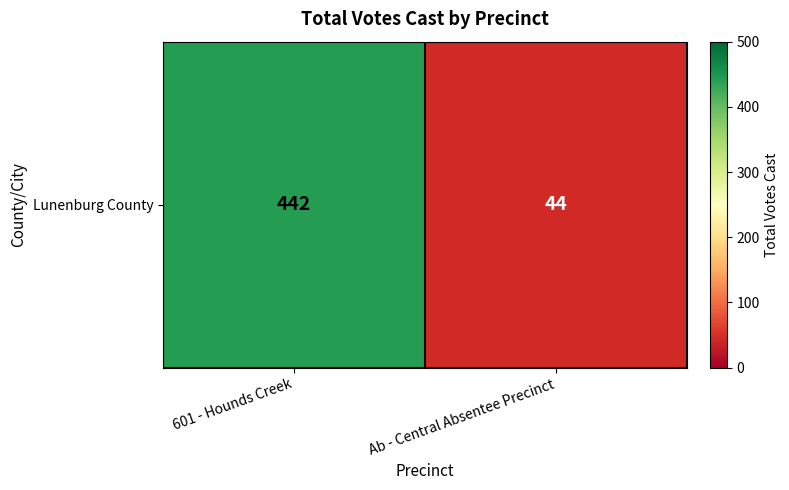

Rank the categories by value from lowest to highest.

Ab - Central Absentee Precinct, 601 - Hounds Creek